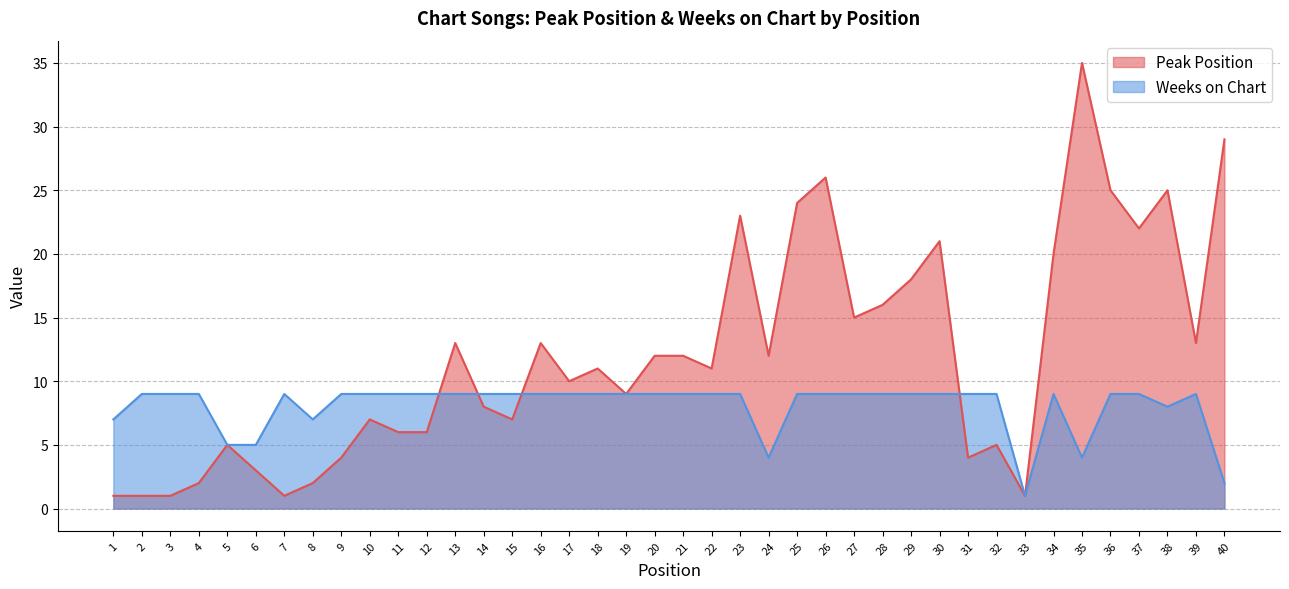

What are all the series names shown in the legend?

Peak Position, Weeks on Chart